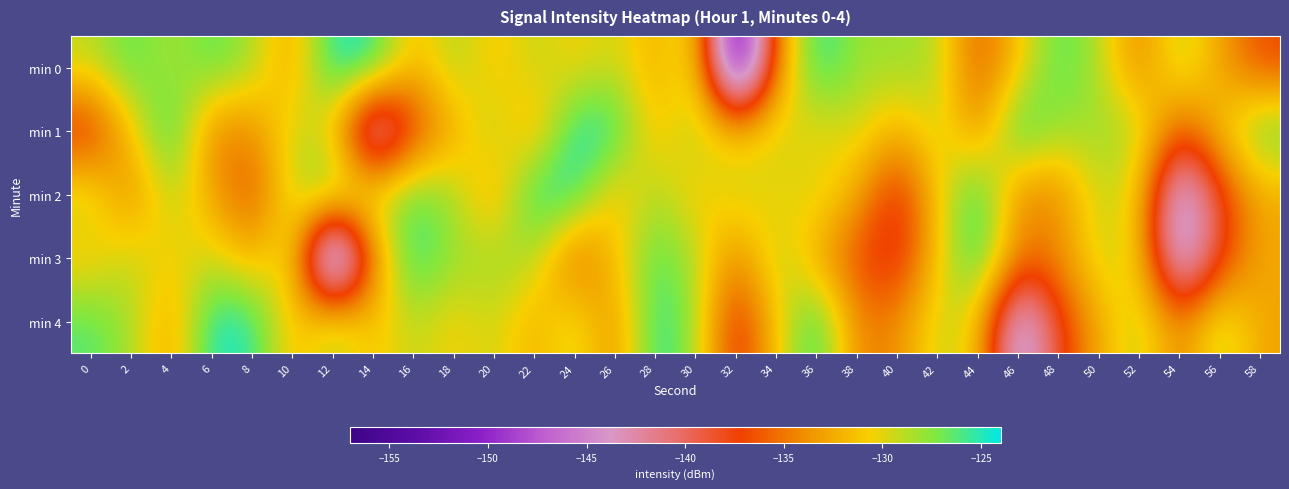

How many series are shown in this chart?

5